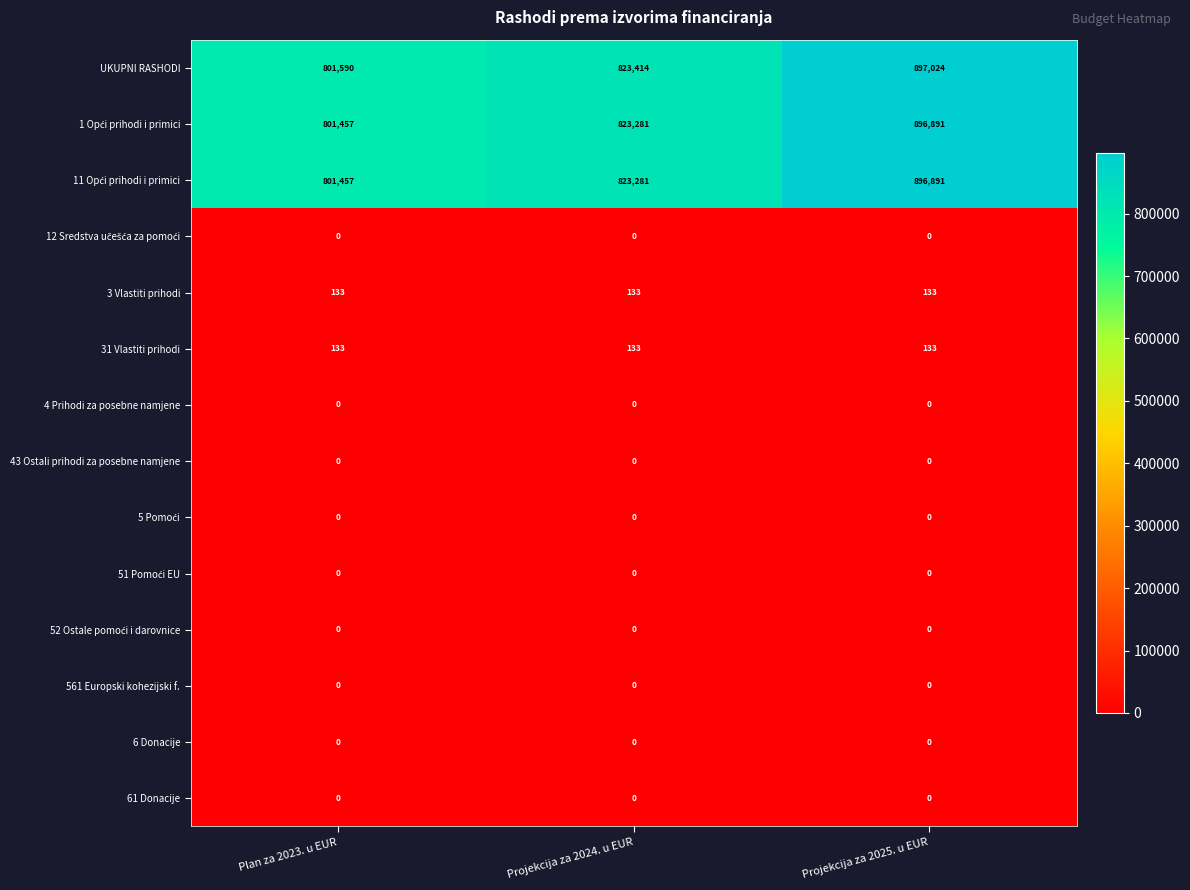

What is the maximum value for 3 Vlastiti prihodi?

133